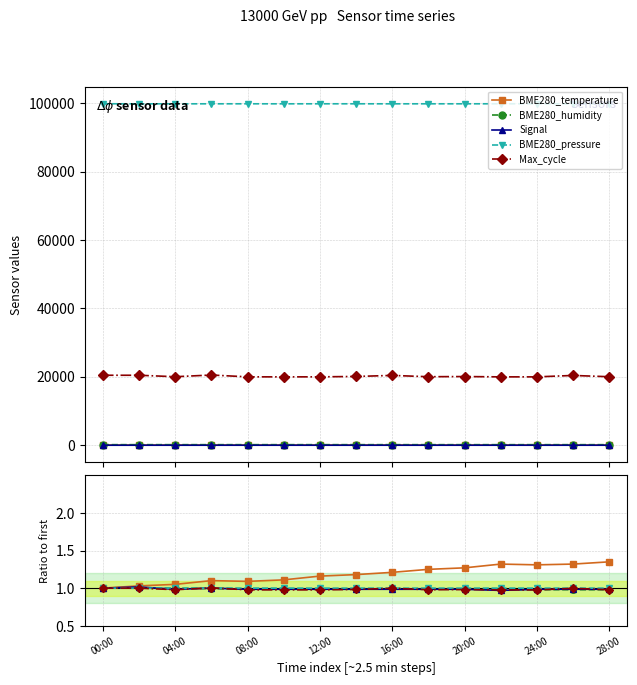

Read the BME280_temperature value at 04:00.

1.1